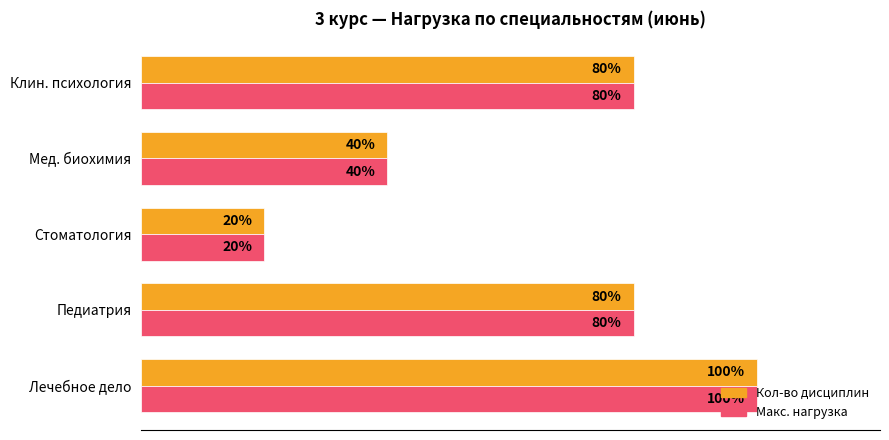

Which category has the lowest value in the Макс. нагрузка series?

Стоматология